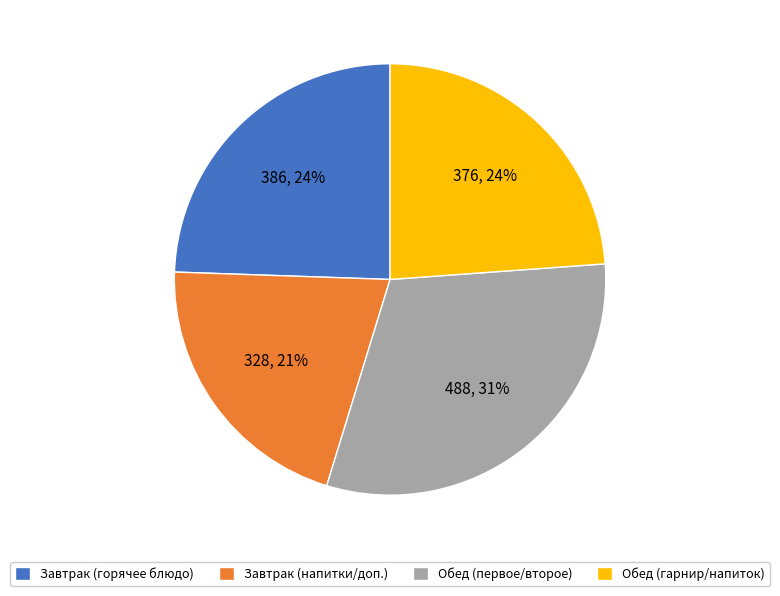

Do Завтрак (горячее блюдо) and Обед (гарнир/напиток) together represent more than half of the pie?

No